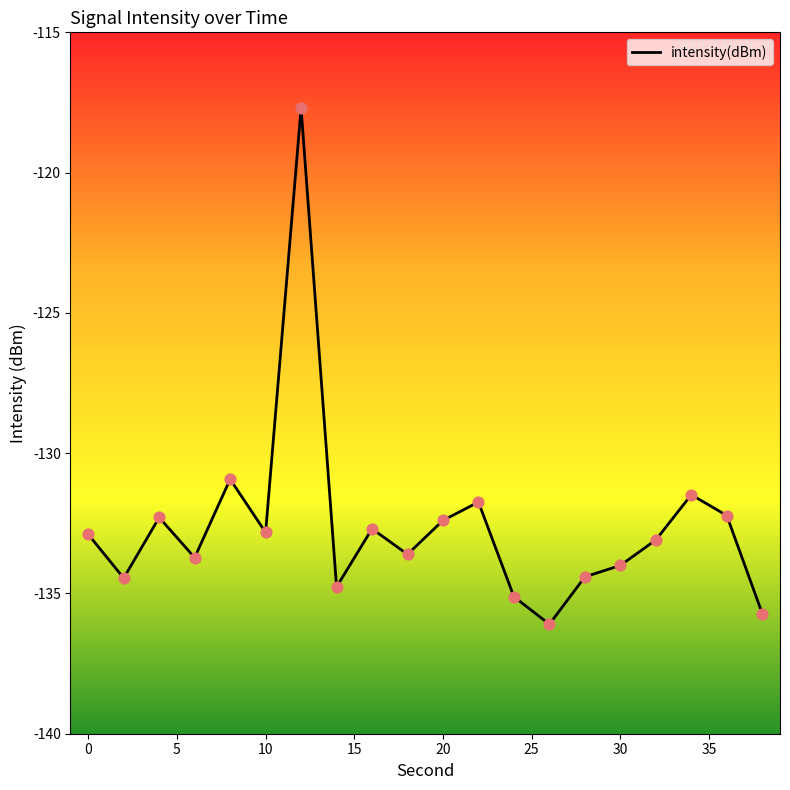

What is the maximum value shown in the chart?

-117.7